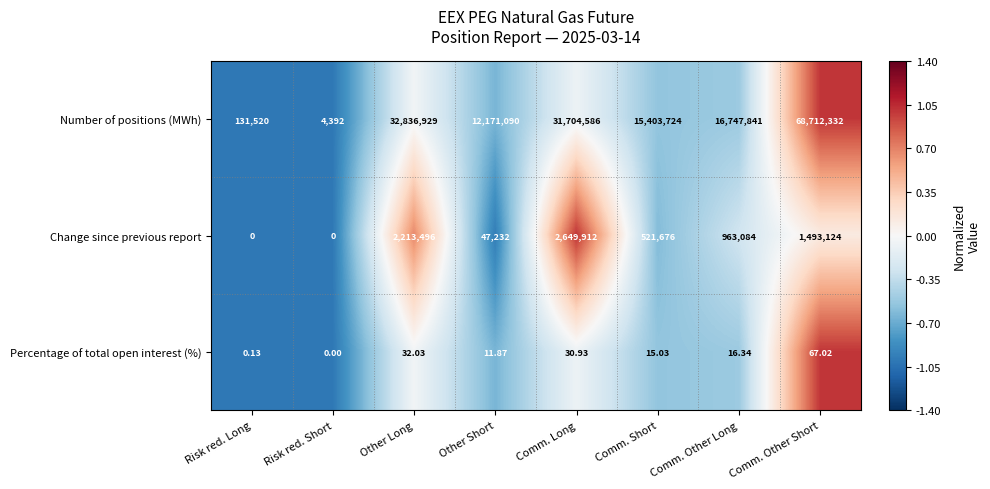

Rank the series at Comm. Other Short from lowest to highest value.

Percentage of total open interest (%), Change since previous report, Number of positions (MWh)